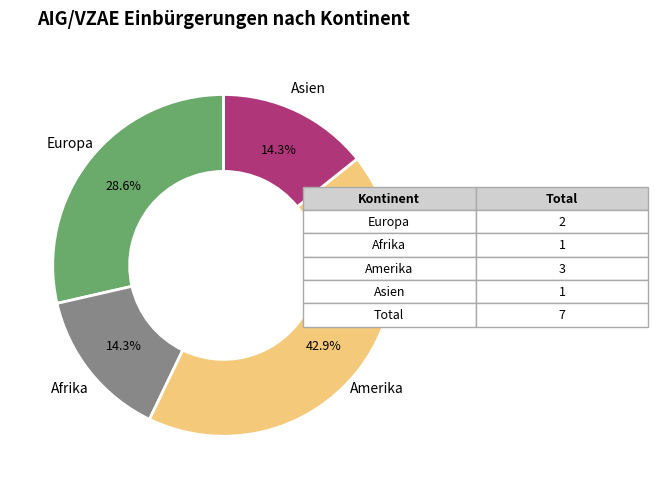

Is there any slice that represents more than half of the pie?

No